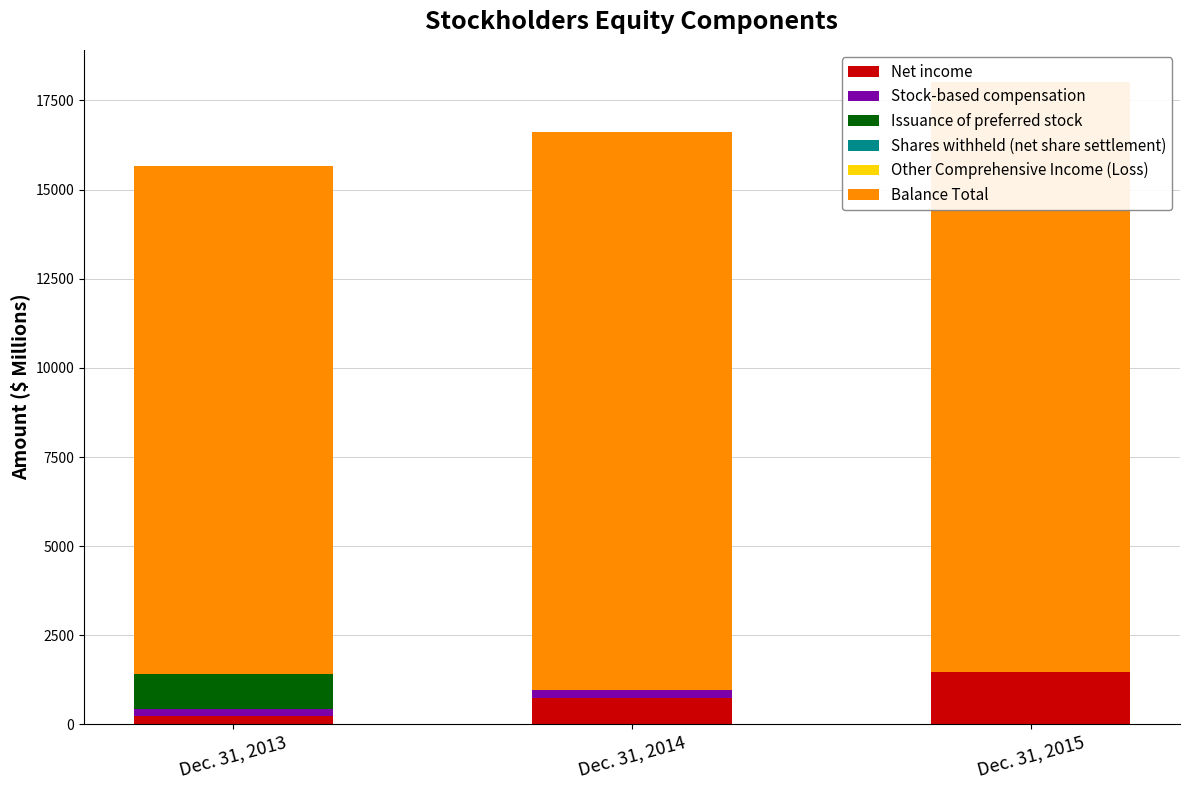

Which series has the widest spread of values?

Balance Total